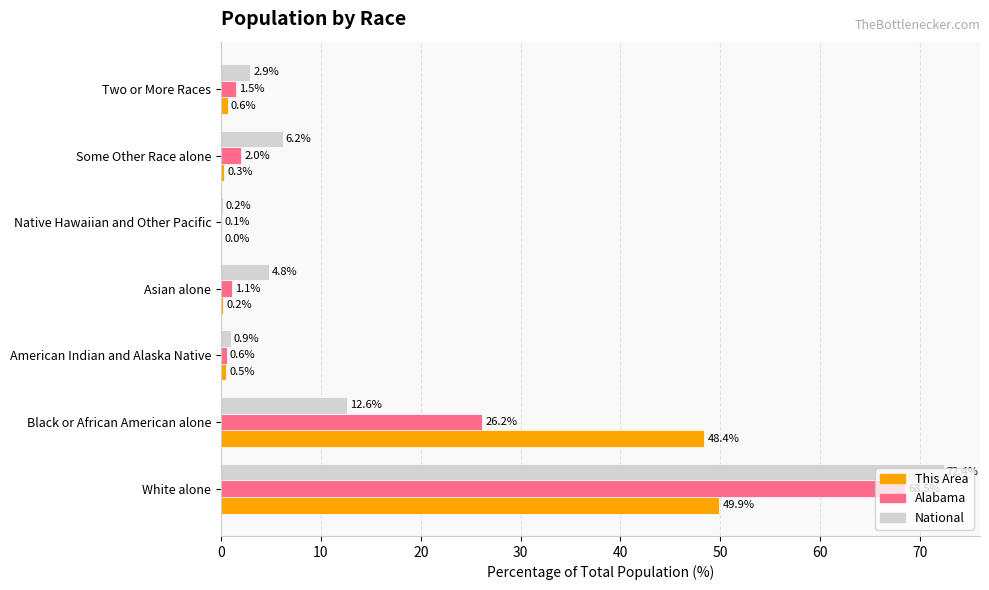

Is the value of Alabama at American Indian and Alaska Native greater than the value of This Area at Native Hawaiian and Other Pacific?

Yes